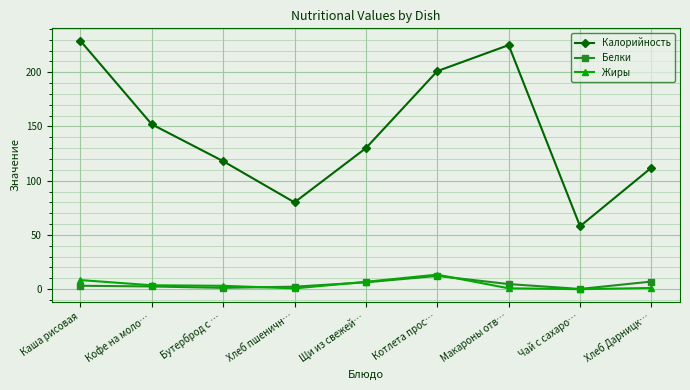

At Хлеб Дарницк…, list the series in order from smallest to largest.

Жиры, Белки, Калорийность